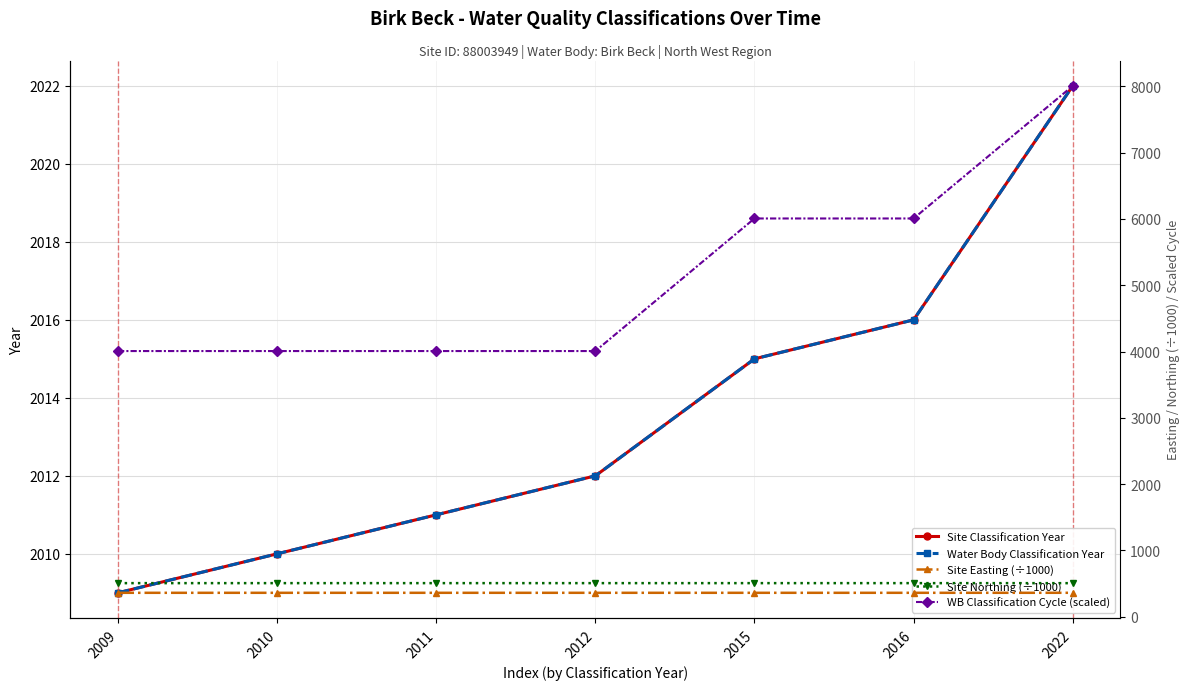

Is this an area chart (filled region under the line)?

No